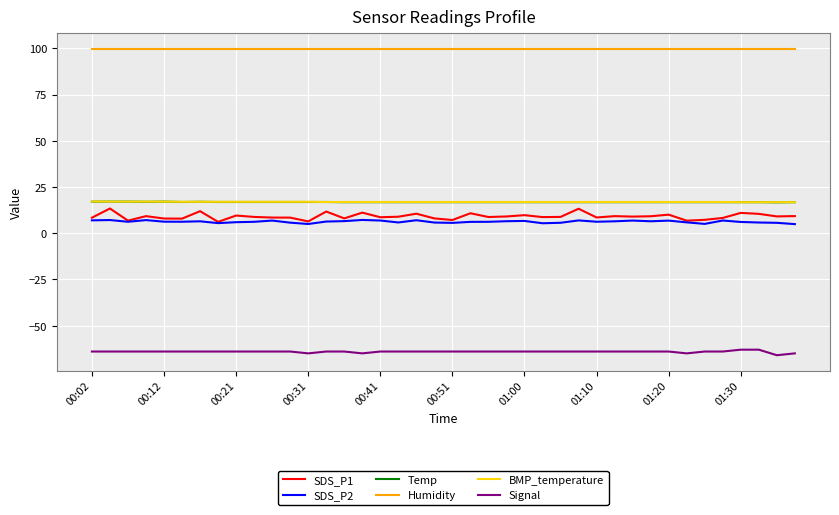

True or false: Humidity and SDS_P2 cross at least once.

False